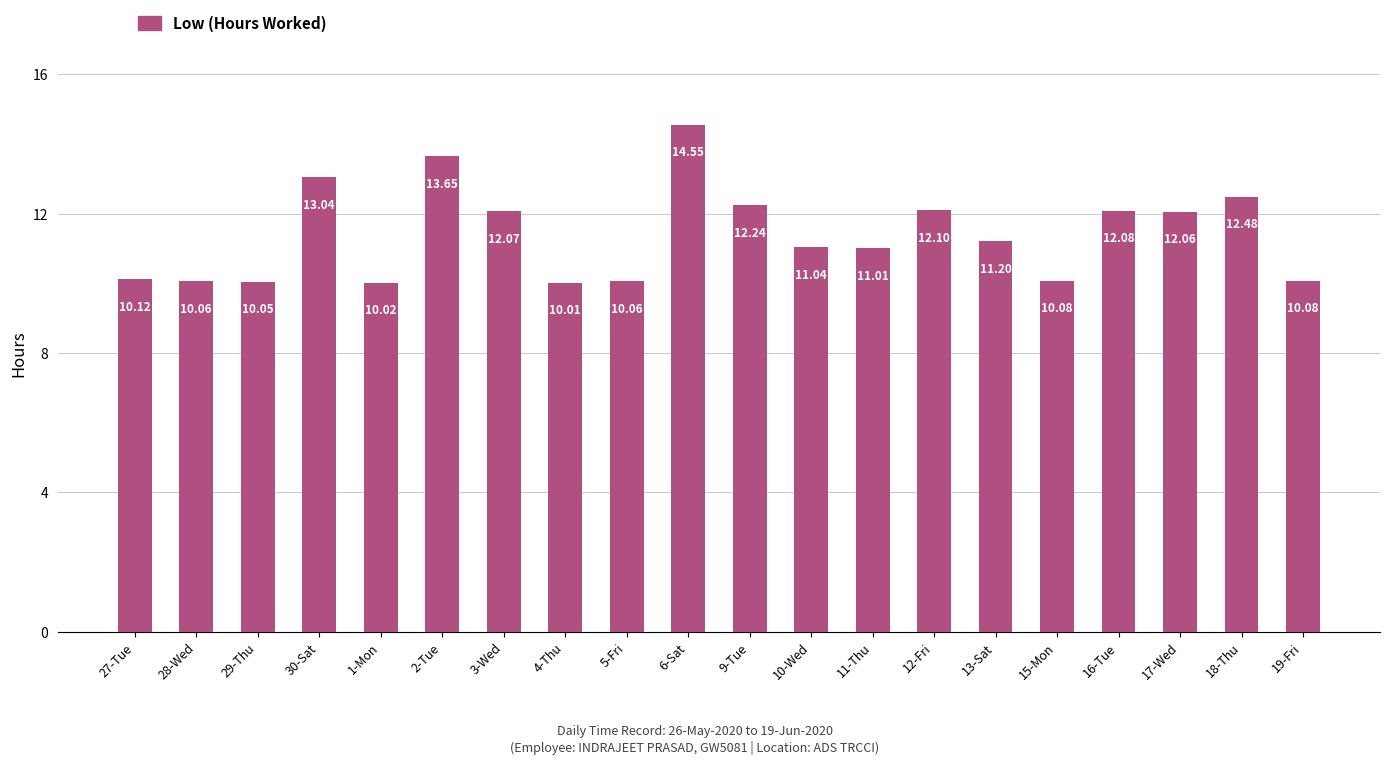

What is the ratio of the value at 16-Tue to the value at 18-Thu?

1.0